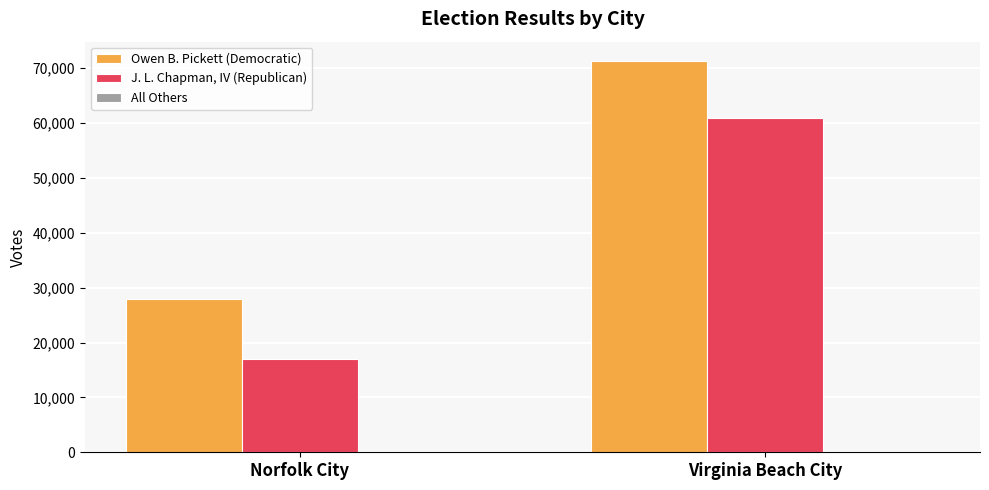

Which series has the largest total across all categories?

Owen B. Pickett (Democratic)